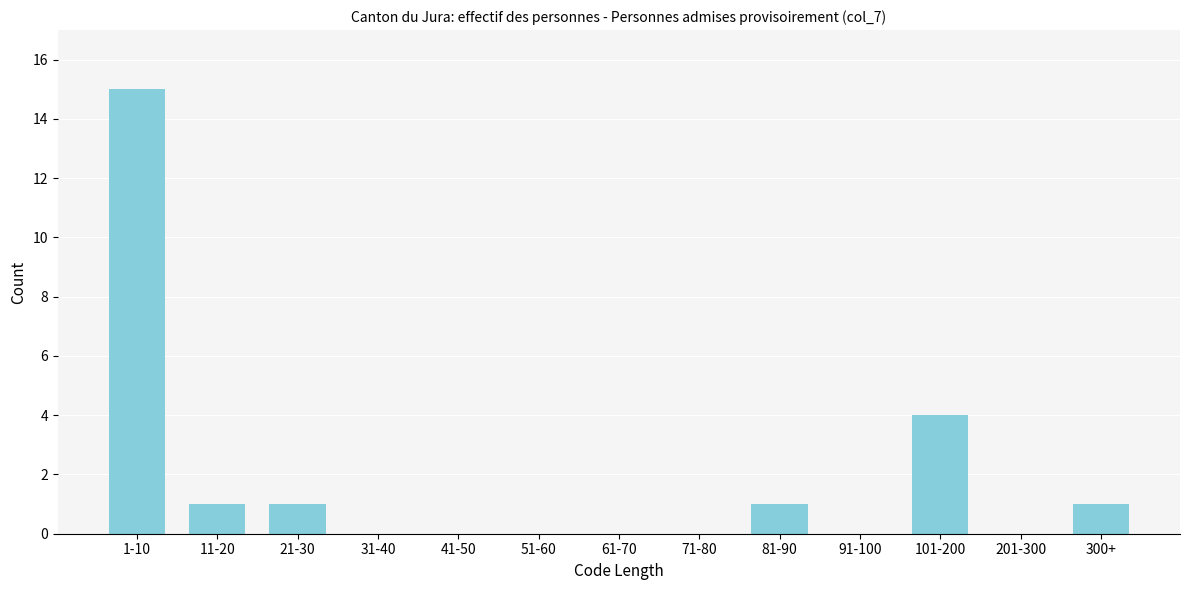

Reading left to right, extract all data points from this chart.

1-10=15	11-20=1	21-30=1	31-40=0	41-50=0	51-60=0	61-70=0	71-80=0	81-90=1	91-100=0	101-200=4	201-300=0	300+=1